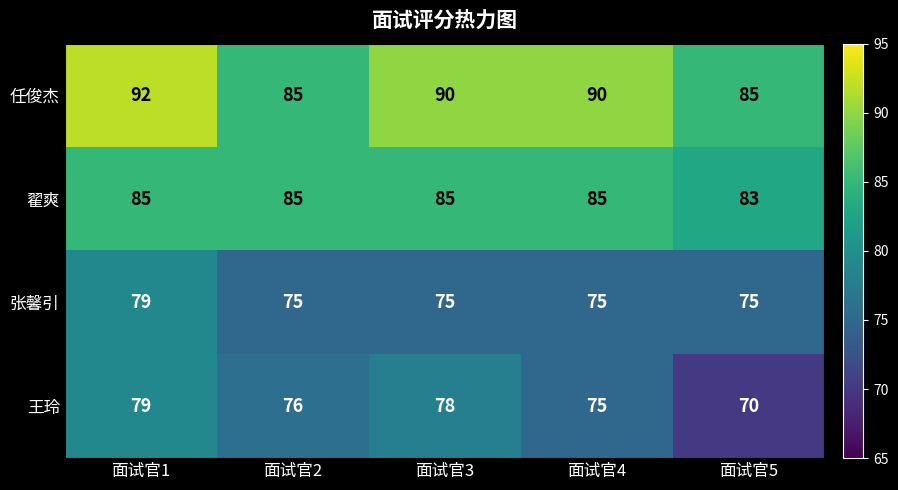

What is the total value across all series at 面试官3?

328